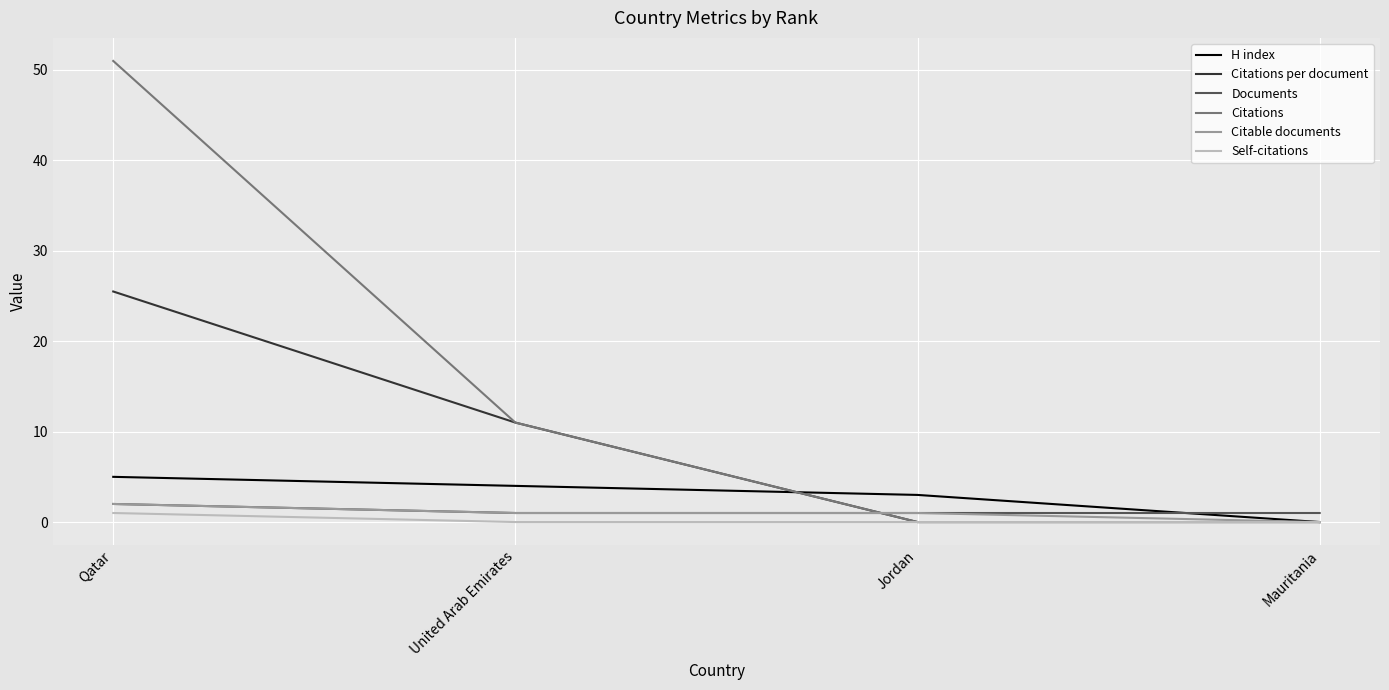

Is it true that H index equals 7.8 at Qatar?

False